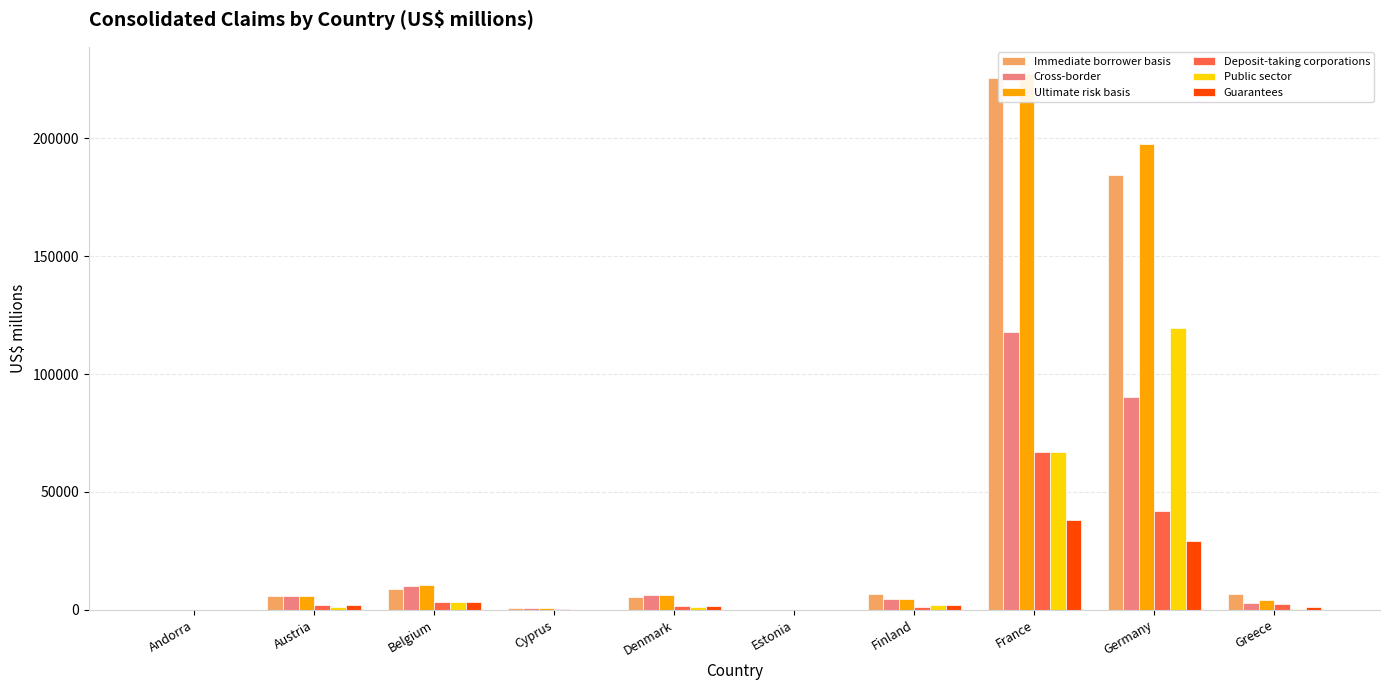

Between France and Germany, which series saw the biggest shift?

Public sector